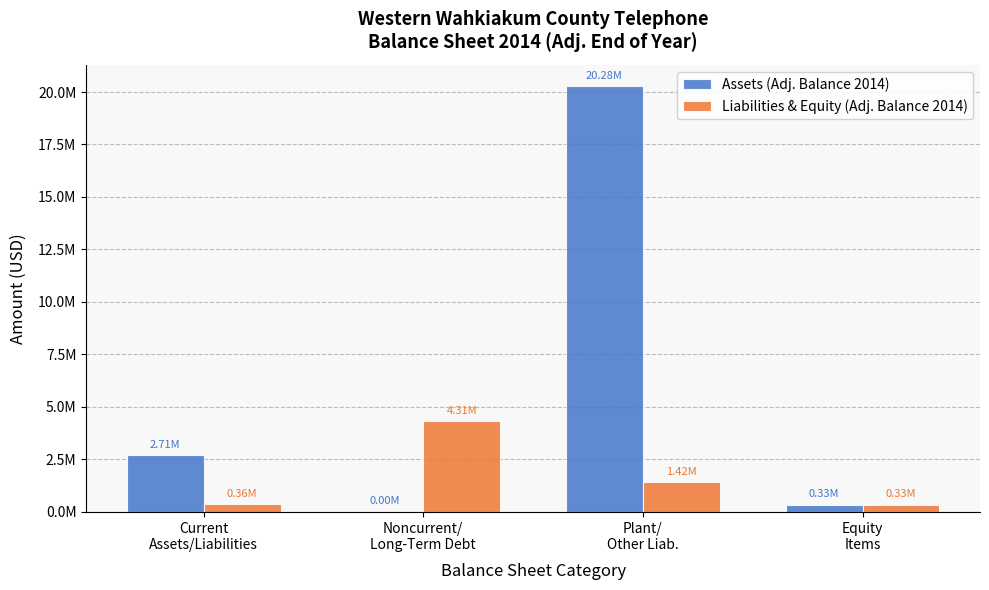

List the series in order of their peak value, lowest first.

Liabilities & Equity (Adj. Balance 2014), Assets (Adj. Balance 2014)